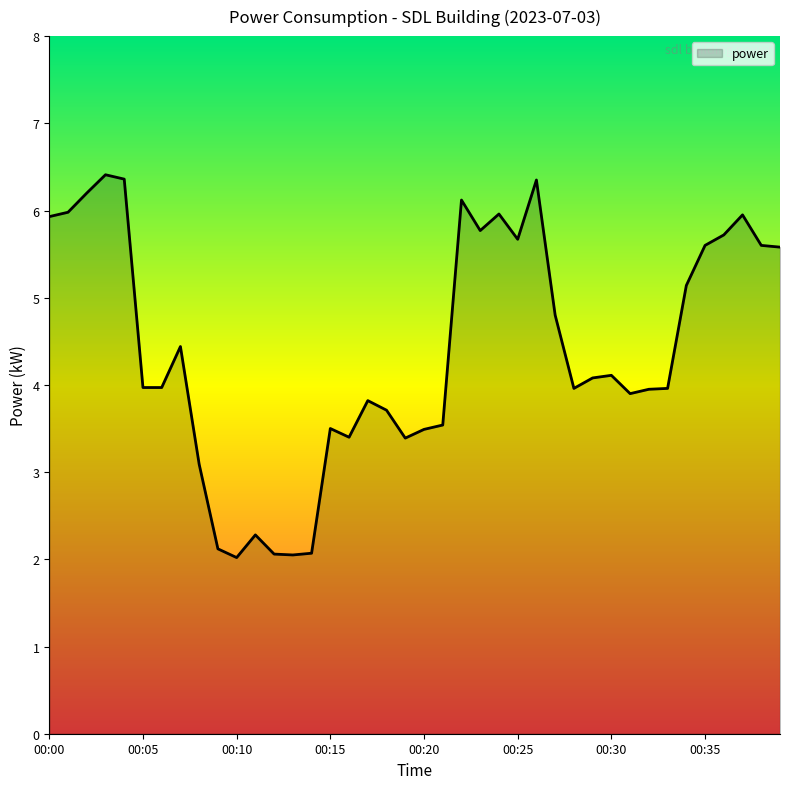

How many lines are shown in the chart?

1